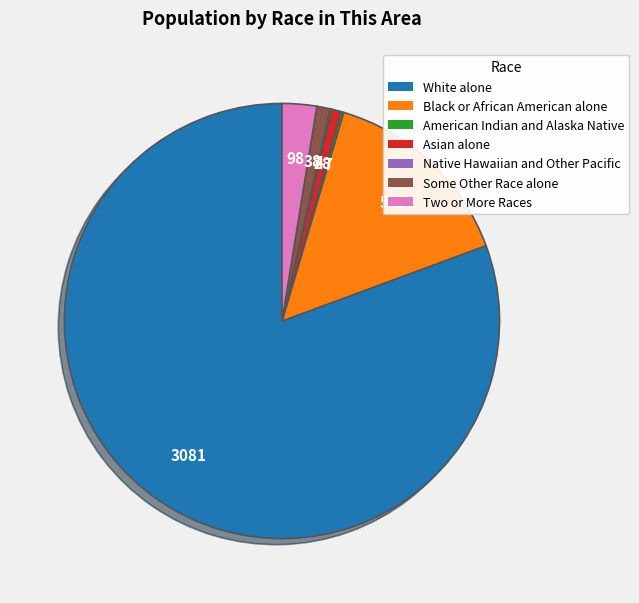

Which has a higher value, Two or More Races or Black or African American alone?

Black or African American alone